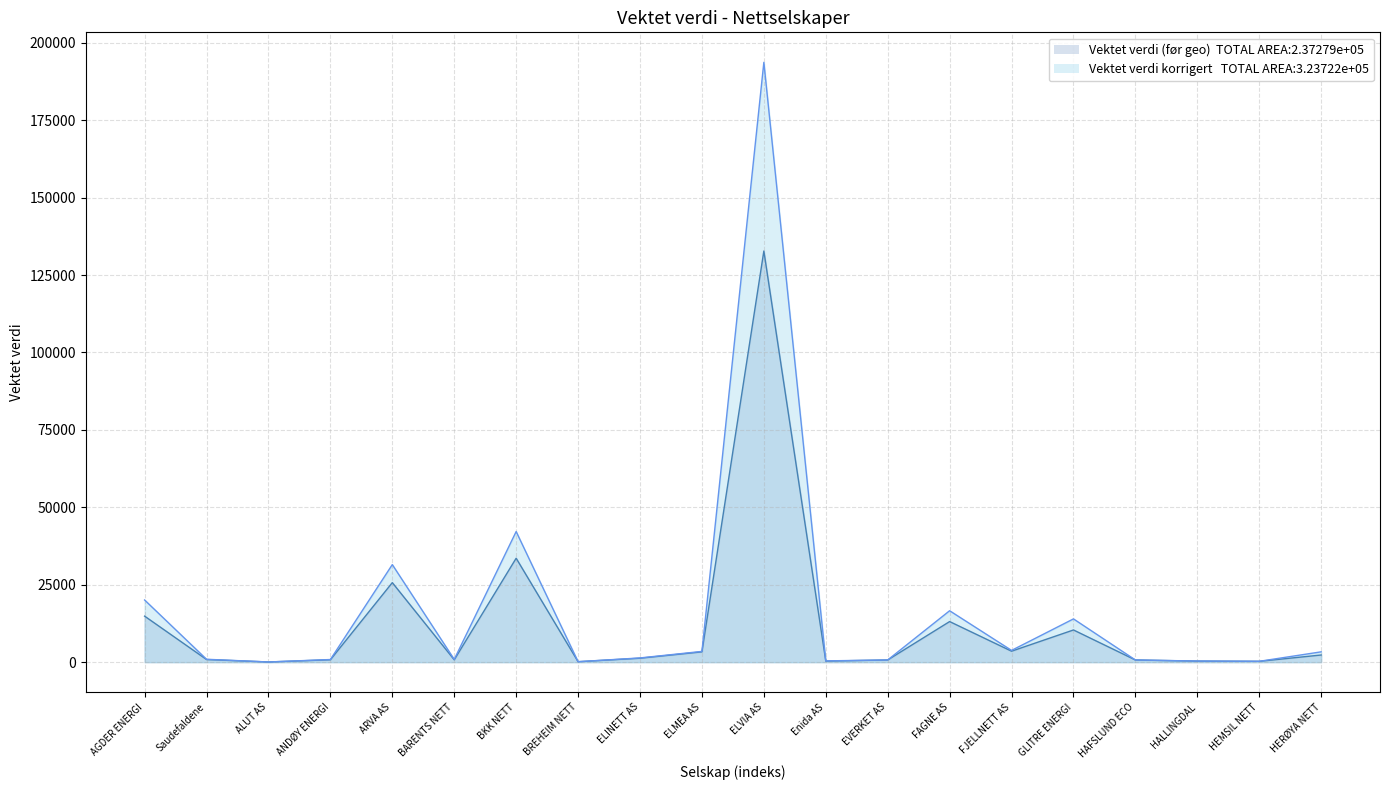

What is the value of the Vektet verdi (før geo-korreksjon) point at the 7th from the left?

33560.9